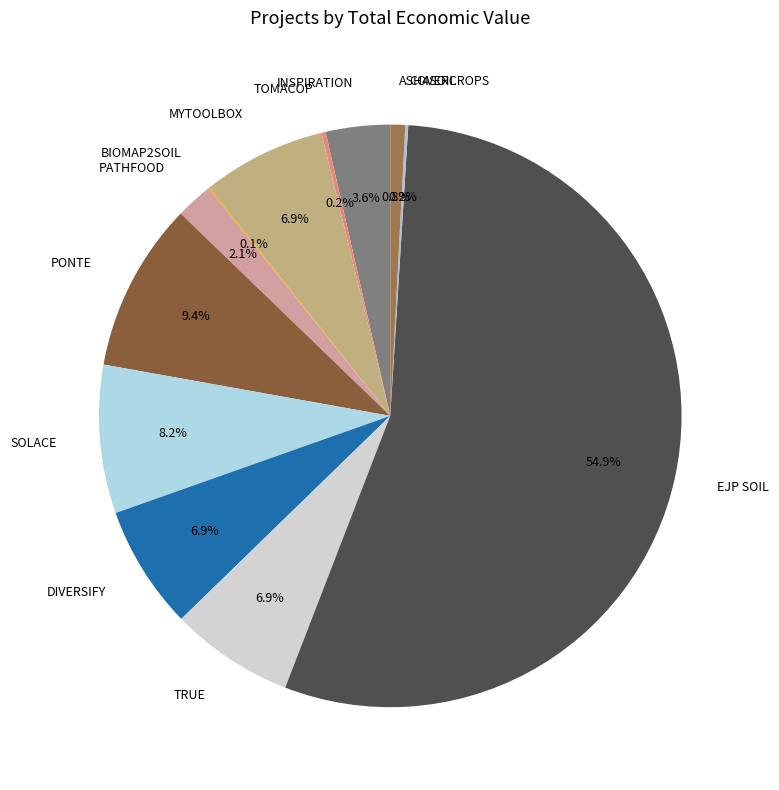

Which category has the biggest portion of the pie?

EJP SOIL